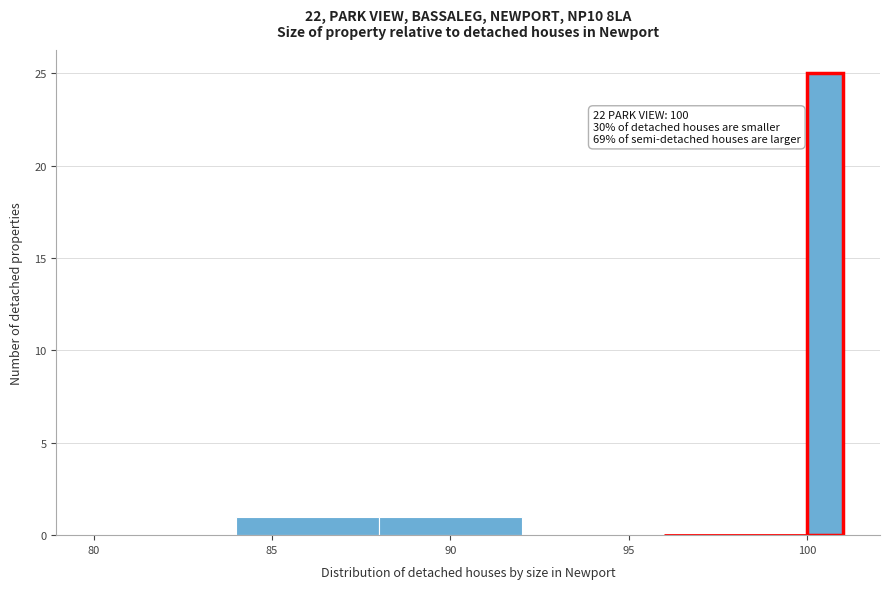

Around what value on the x-axis is the tallest bar? Give the approximate position of its centre, as read against the axis.

100.5